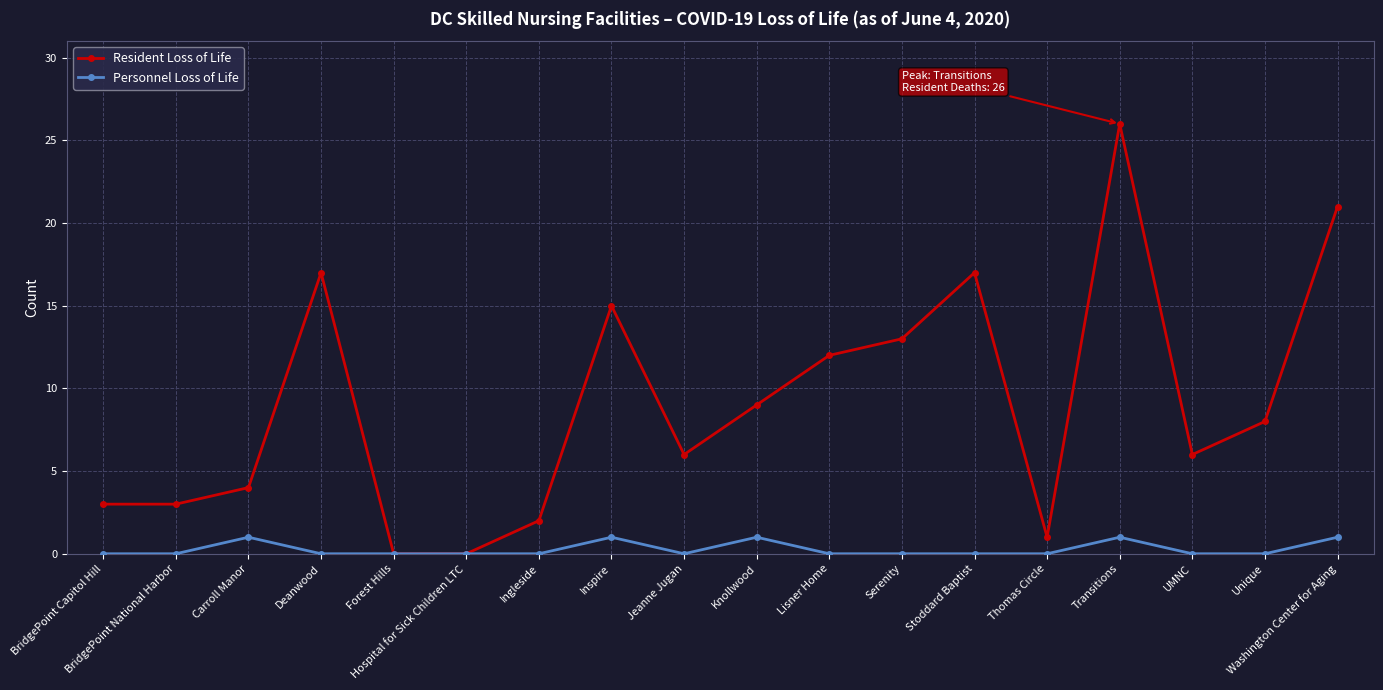

What are all the series names shown in the legend?

Resident Loss of Life, Personnel Loss of Life